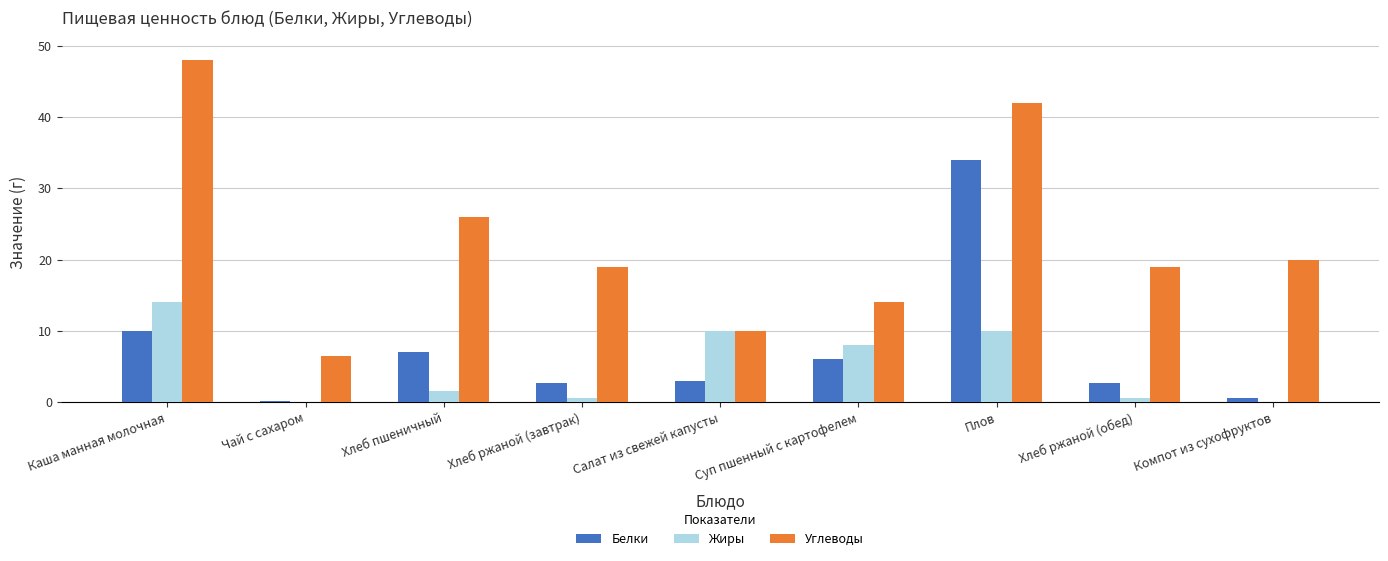

How many series are shown in this chart?

3